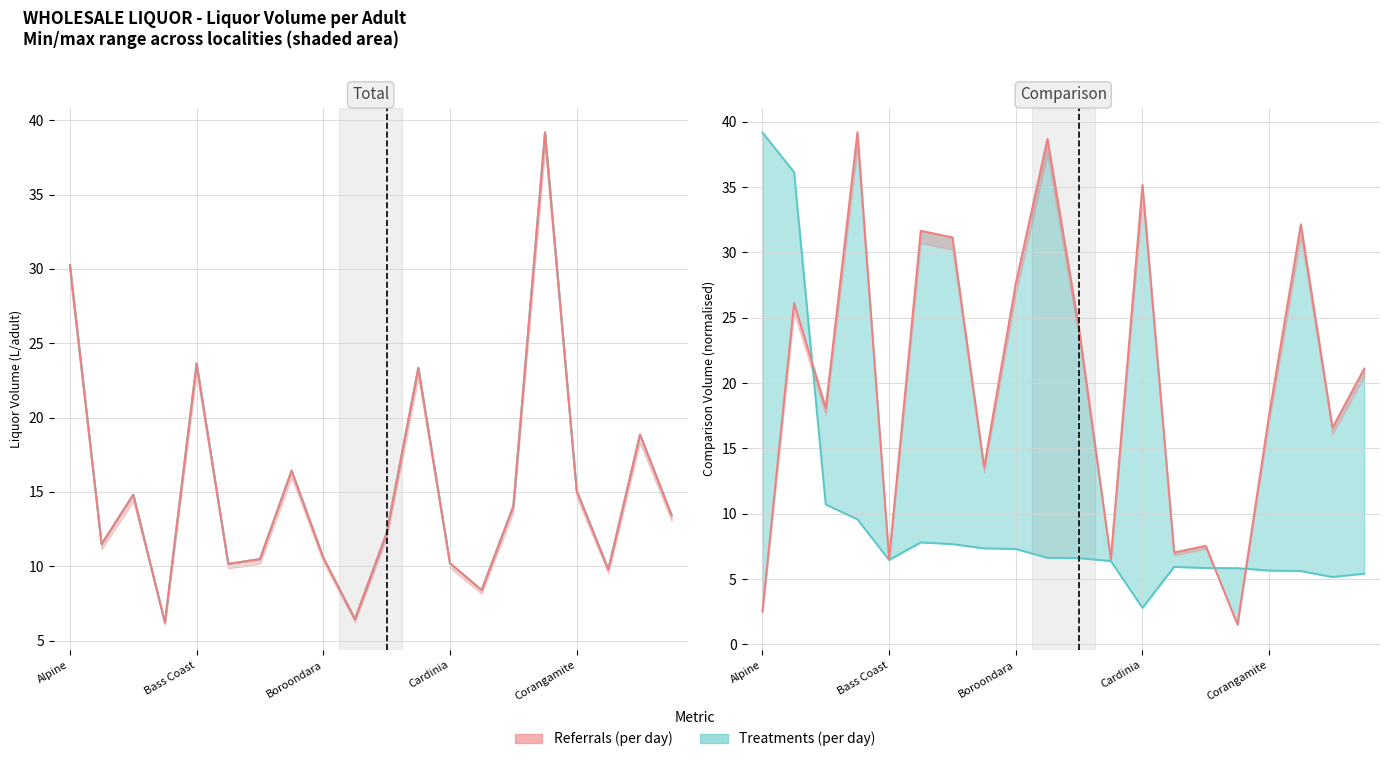

What is the total value across all series at Darebin?

57.3